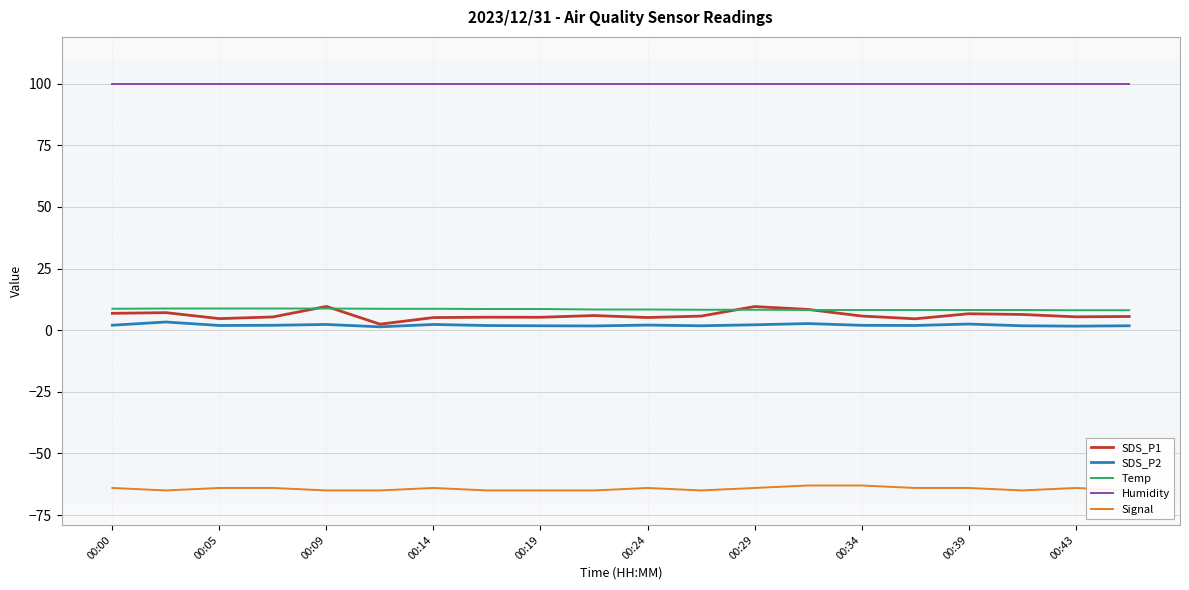

Reading right to left, what are all the values shown in this chart?

SDS_P1: 5.6	5.4	6.4	6.7	4.6	5.8	8.4	9.6	5.7	5.2	6.0	5.2	5.3	5.1	2.5	9.7	5.4	4.7	7.1	6.8
SDS_P2: 1.8	1.6	1.8	2.5	1.9	2.0	2.7	2.2	1.8	2.1	1.7	1.8	1.9	2.3	1.4	2.3	2.0	1.9	3.3	2.0
Temp: 8.1	8.1	8.2	8.2	8.2	8.2	8.2	8.3	8.3	8.4	8.4	8.6	8.6	8.7	8.7	8.8	8.8	8.8	8.8	8.7
Humidity: 99.9	99.9	99.9	99.9	99.9	99.9	99.9	99.9	99.9	99.9	99.9	99.9	99.9	99.9	99.9	99.9	99.9	99.9	99.9	99.9
Signal: -65.0	-64.0	-65.0	-64.0	-64.0	-63.0	-63.0	-64.0	-65.0	-64.0	-65.0	-65.0	-65.0	-64.0	-65.0	-65.0	-64.0	-64.0	-65.0	-64.0